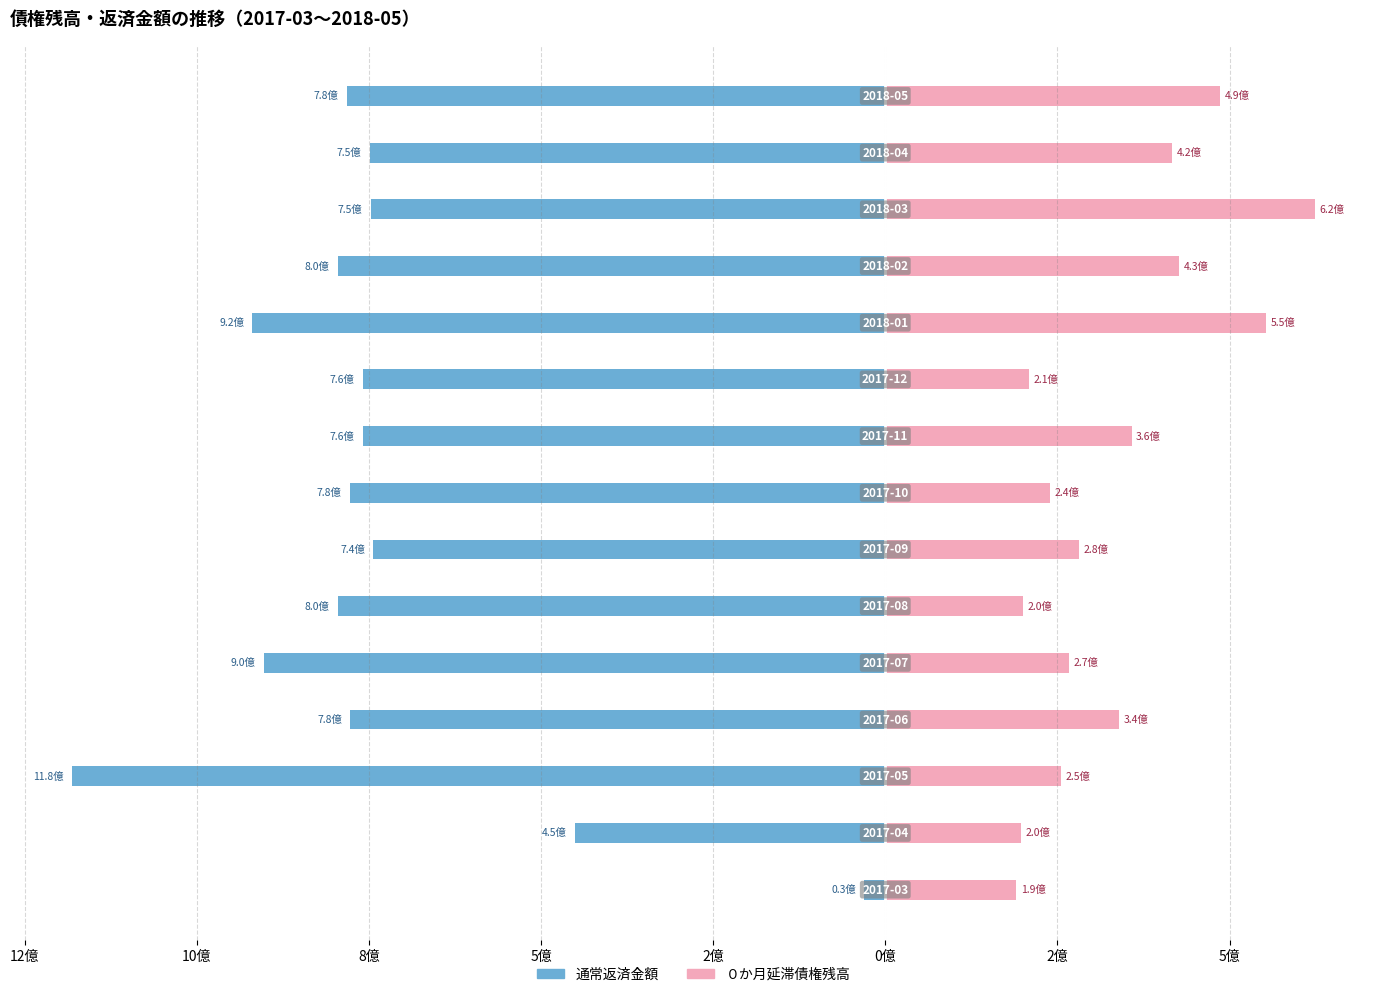

What is the difference between the maximum and minimum values in the ０か月延滞債権残高 series?

433445278